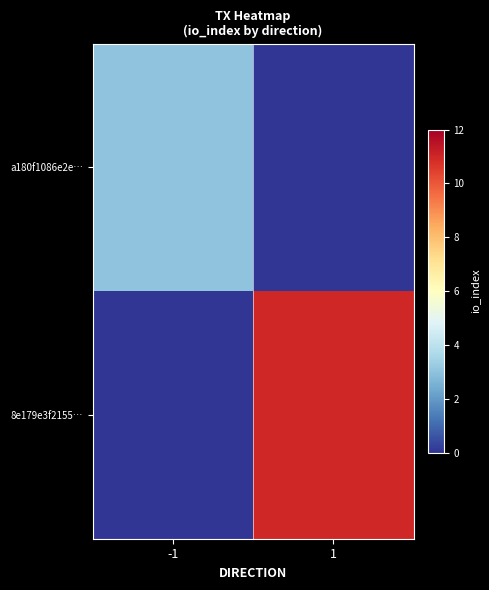

Reading left to right, transcribe all the data shown in this chart.

a180f1086e2e…: -1=3	1=0
8e179e3f2155…: -1=0	1=11